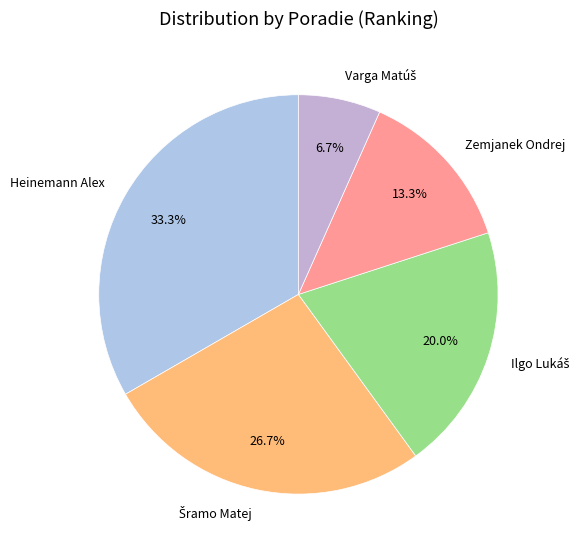

Which slice is the largest?

Heinemann Alex